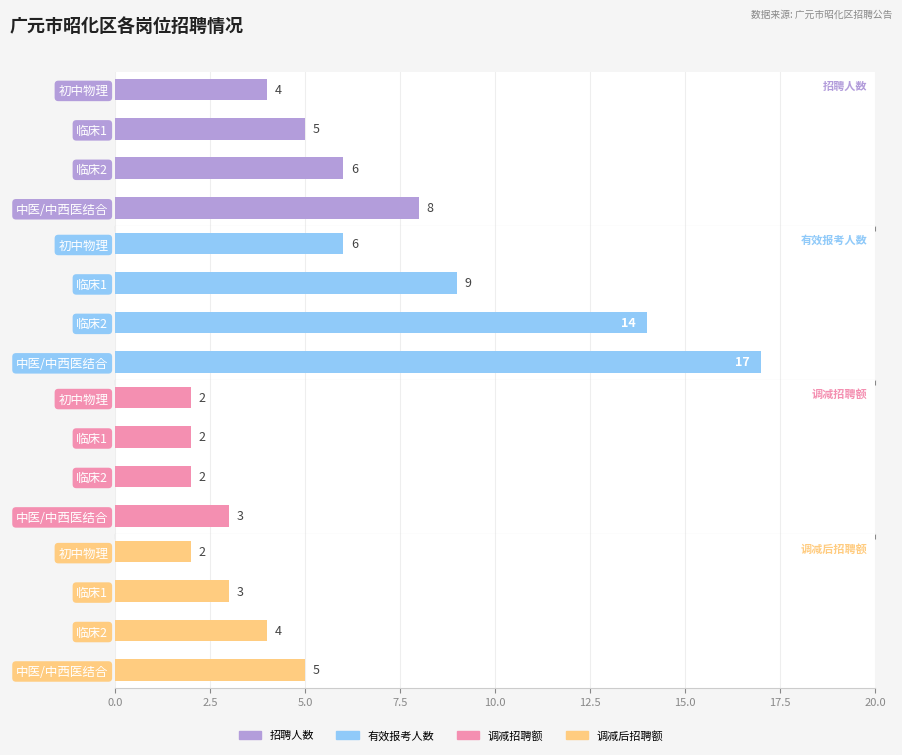

What position from the left is 临床2?

3